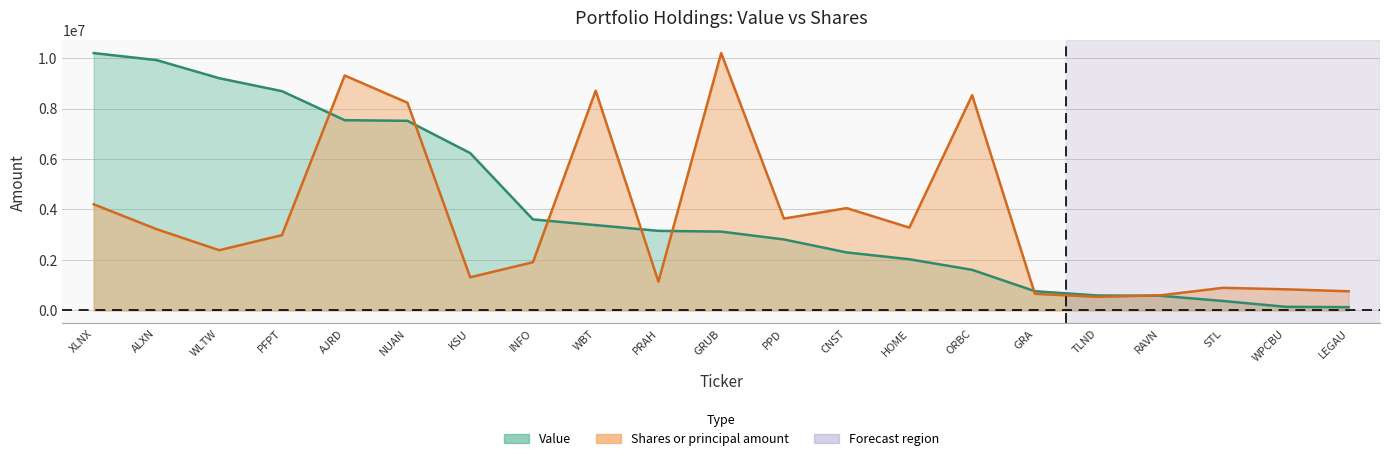

What is the sum of the Shares or principal amount values at PPD and ALXN?

6857631.6